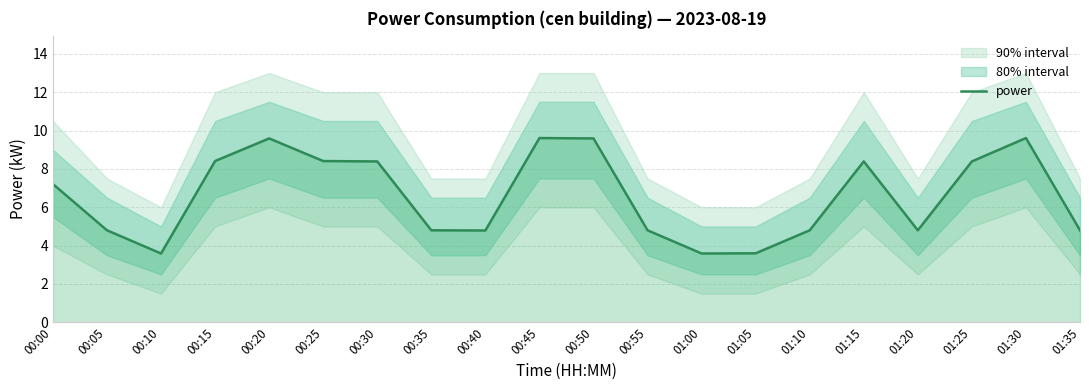

The value at 00:10 is 2.0. True or false?

False